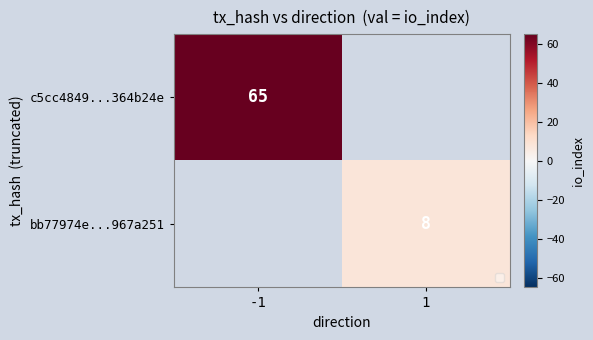

Is the value of bb77974e...967a251 at 1 greater than the value of c5cc4849...364b24e at -1?

No